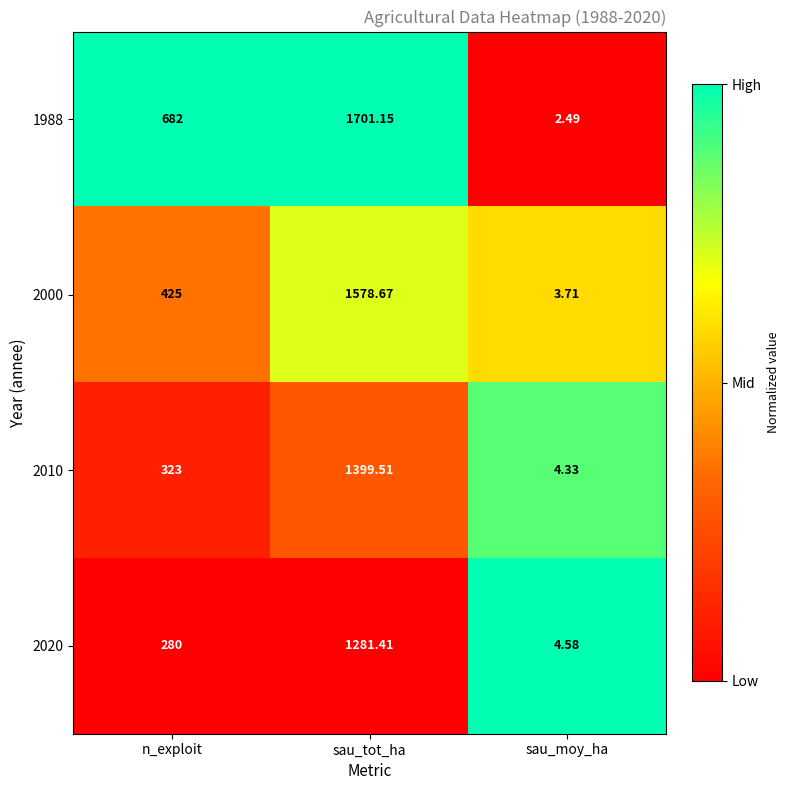

At which category is the sum across all series the highest?

sau_tot_ha